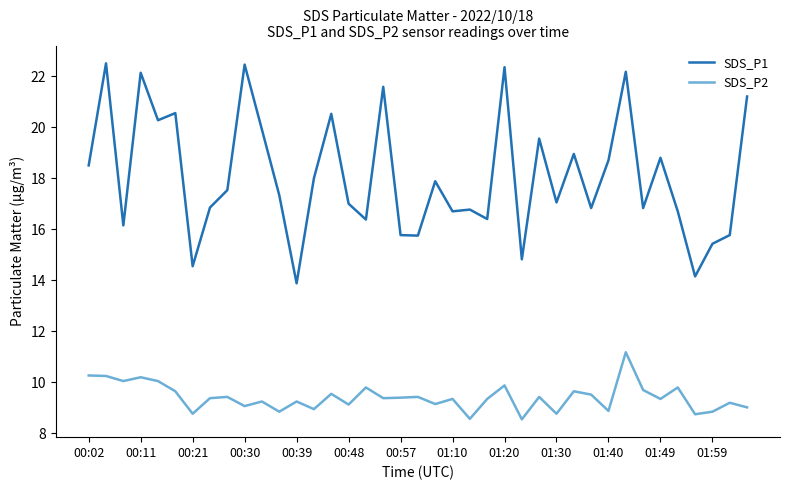

List the series in order of their peak value, lowest first.

SDS_P2, SDS_P1